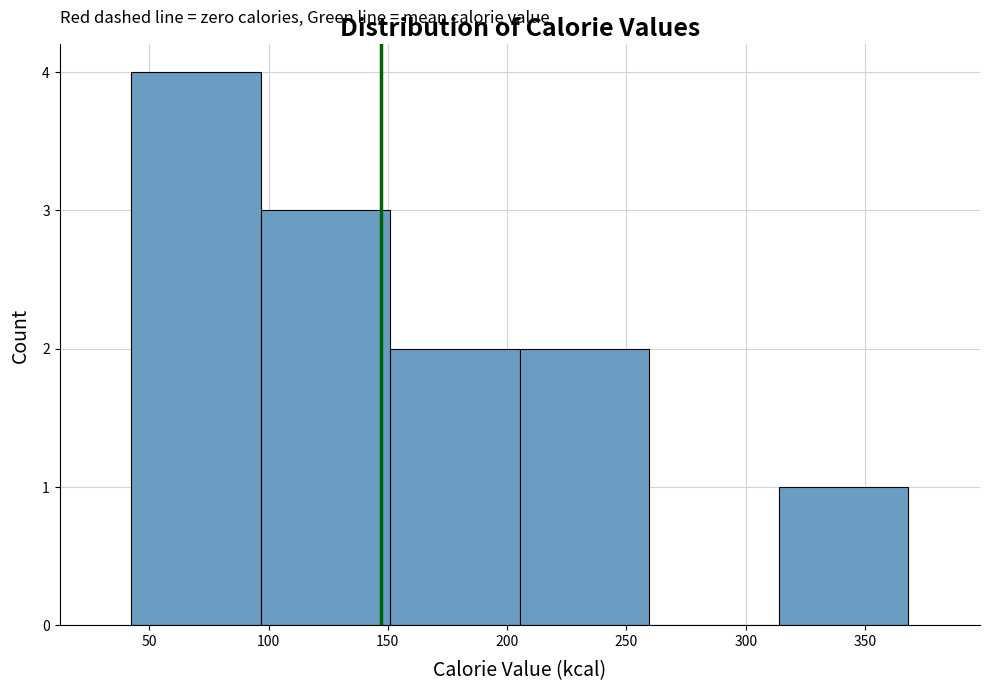

Reading left to right, list every bar in this chart as the range it spans on the x-axis followed by its height. Neither the bar edges nor the heights are printed on the chart, so give them approximately, as read against the axes.

40 to 95: 4
95 to 150: 3
150 to 205: 2
205 to 260: 2
260 to 315: 0
315 to 370: 1